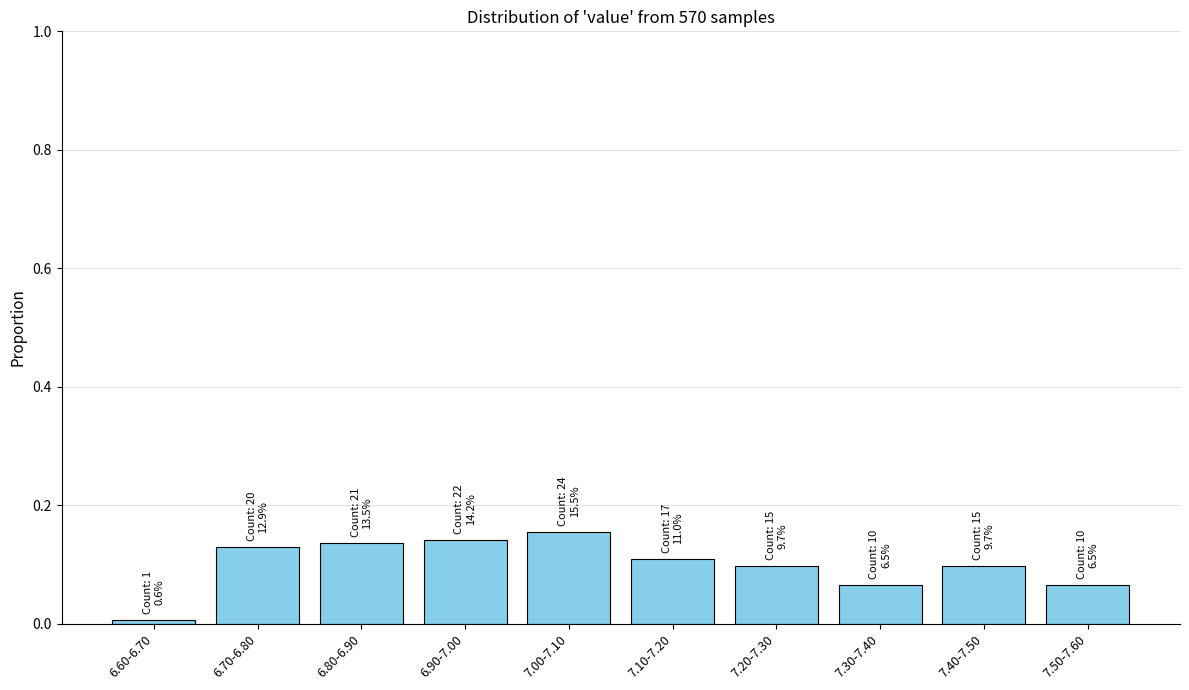

The chart shows a value of 0.1 at 7.50-7.60. True or false?

True